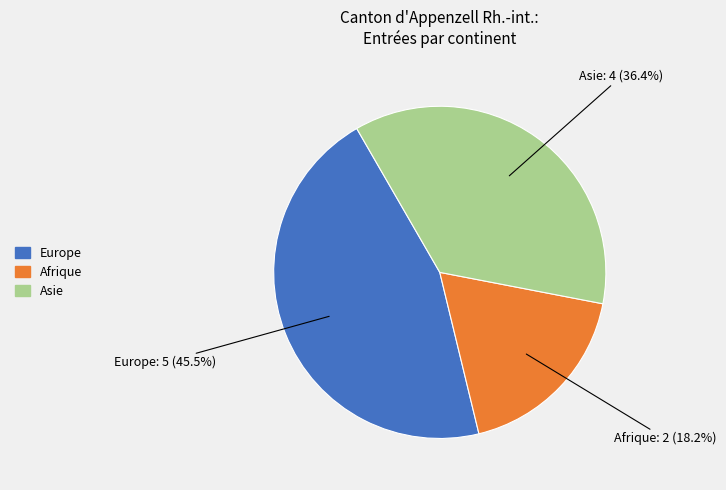

Is it true that Afrique is 1% of the pie?

False